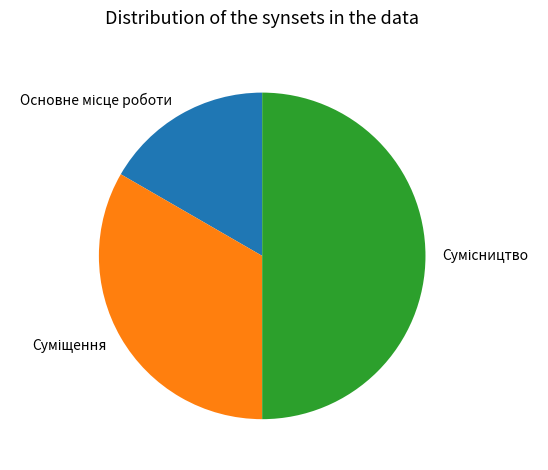

What is the smallest slice in the pie chart?

Основне місце роботи